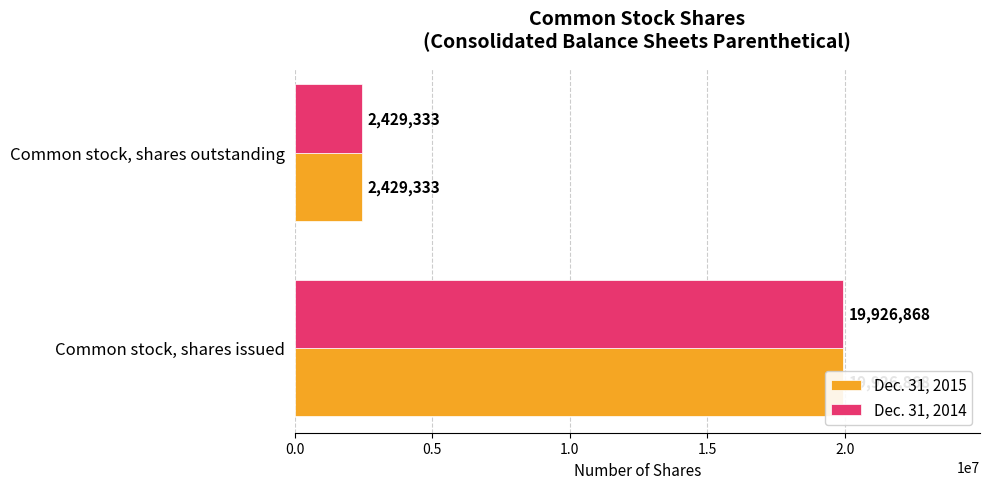

Count the number of categories in the chart.

2